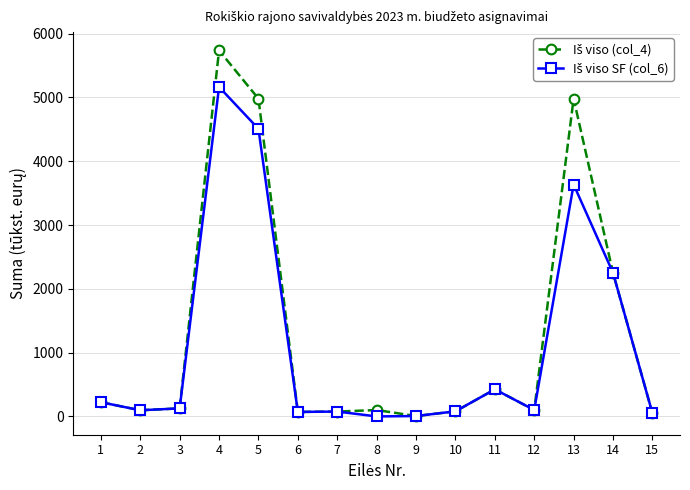

What is the greatest value displayed?

5736.4